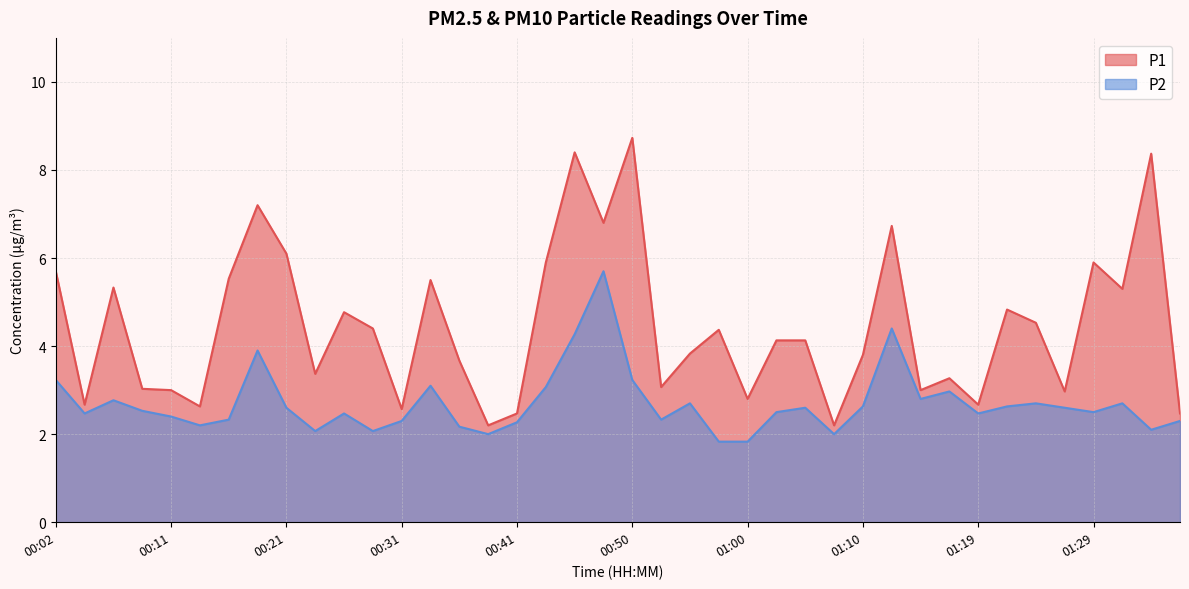

What position from the left is 00:02?

1